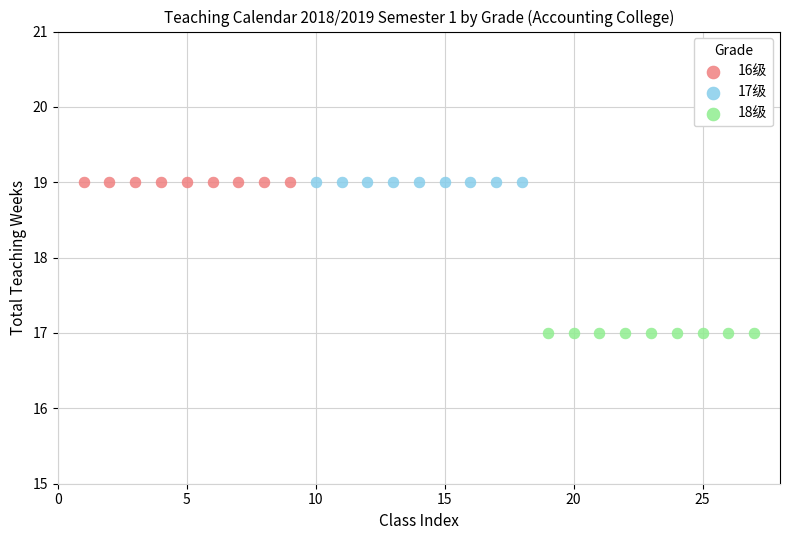

Which series contains the lowest Y value?

18级